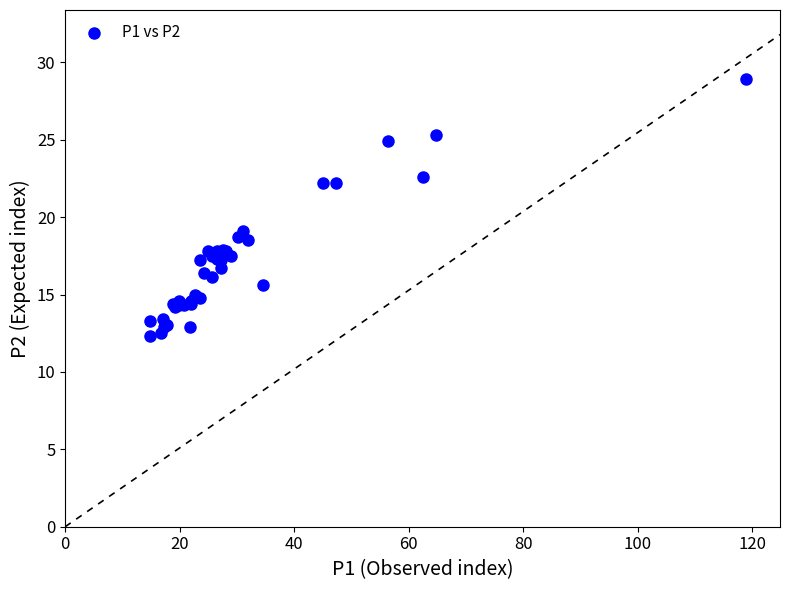

What Y value in the scatter plot is closest to 20?

19.1